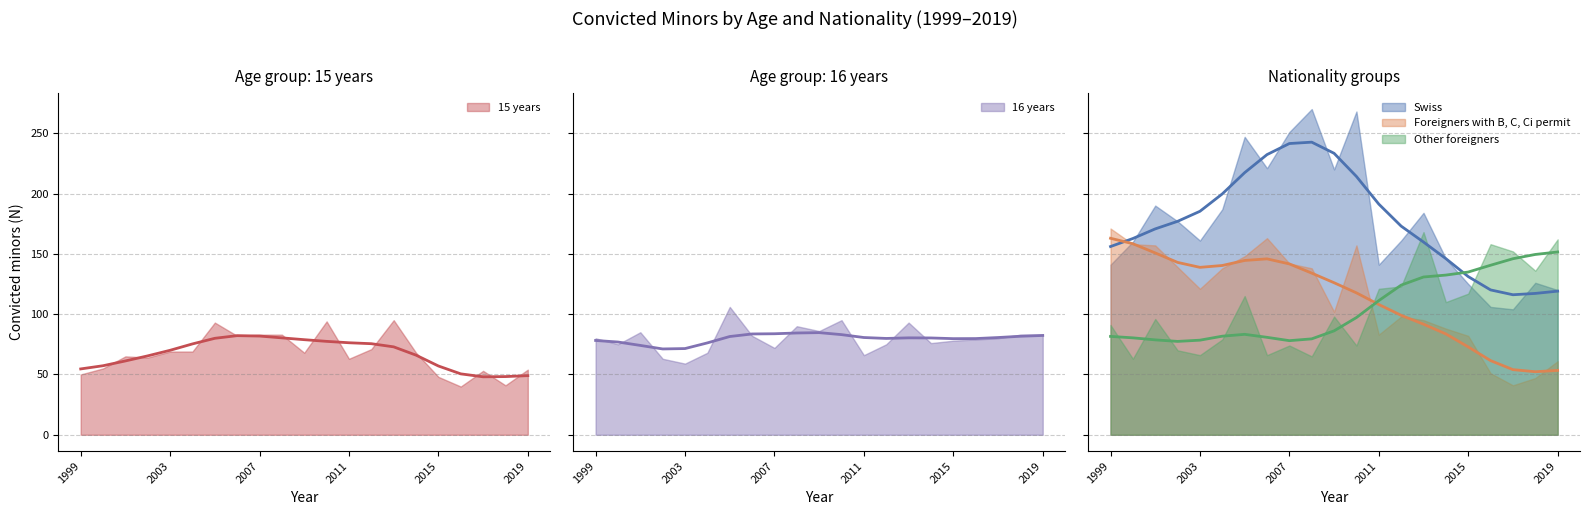

Which has a higher value, 2007 or 2001?

2007